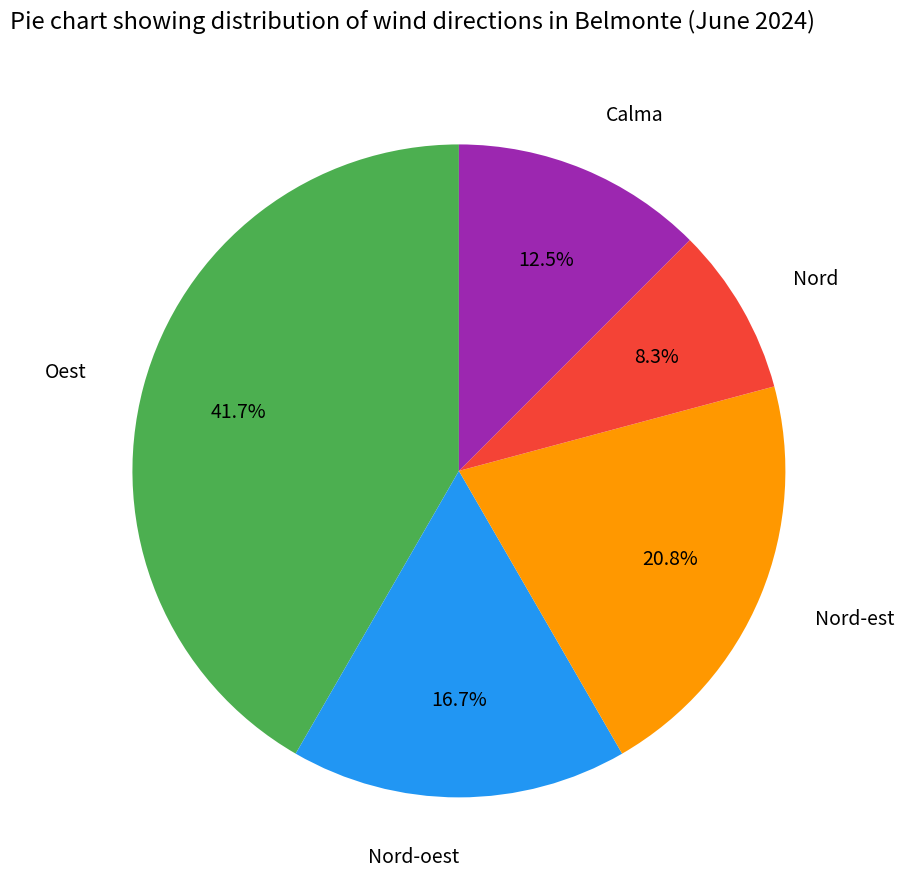

Does any single category account for the majority?

No